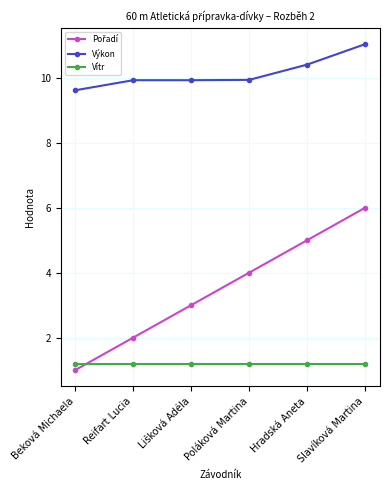

At how many categories does at least one series exceed 4?

6